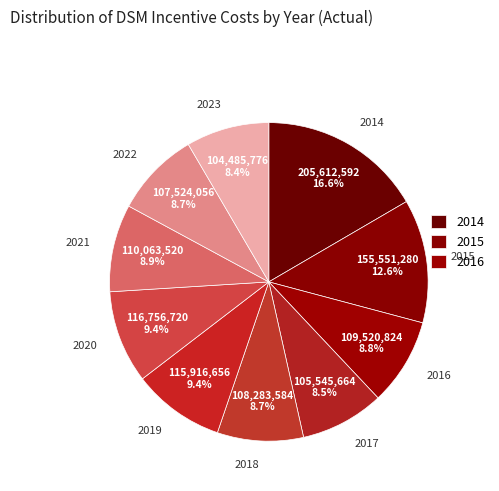

Is the sum of 2021 and 2020 greater than half?

No